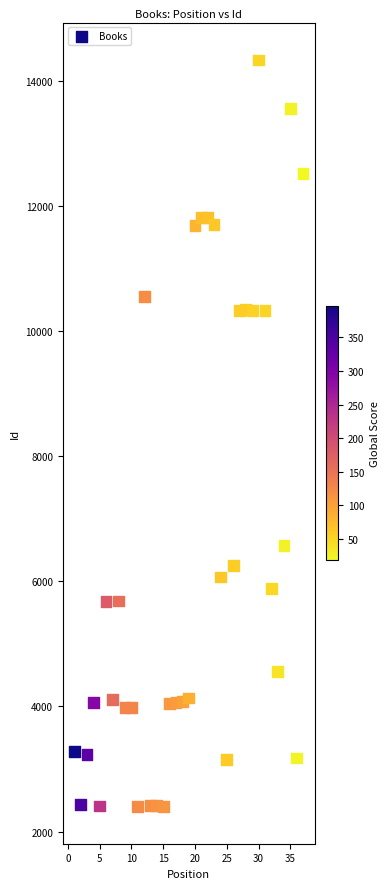

What is the range of X values (max minus min)?

36